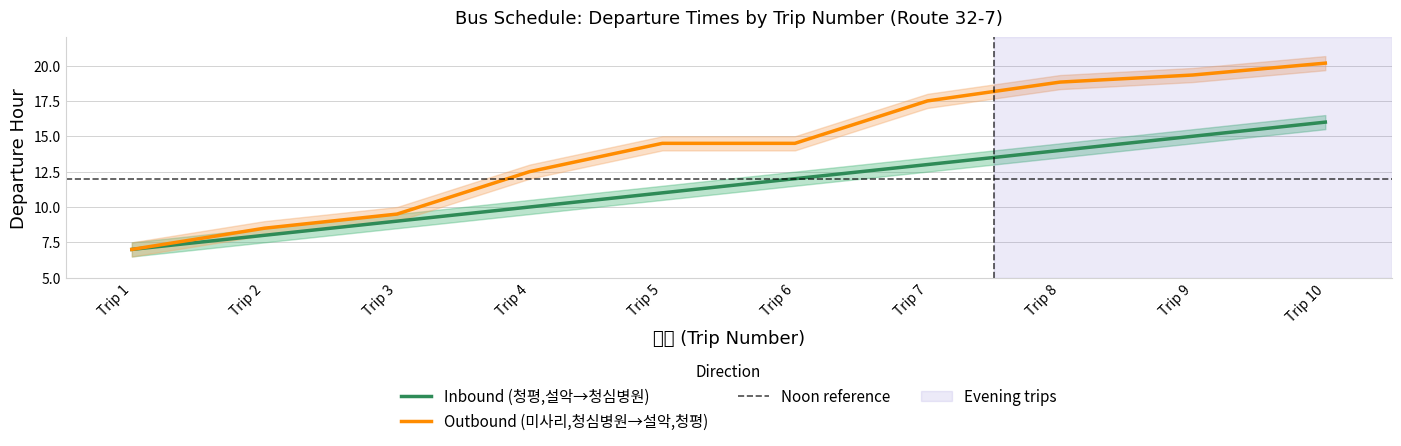

Which category has the highest value in the Outbound (미사리,청심병원→설악,청평) series?

Trip 10